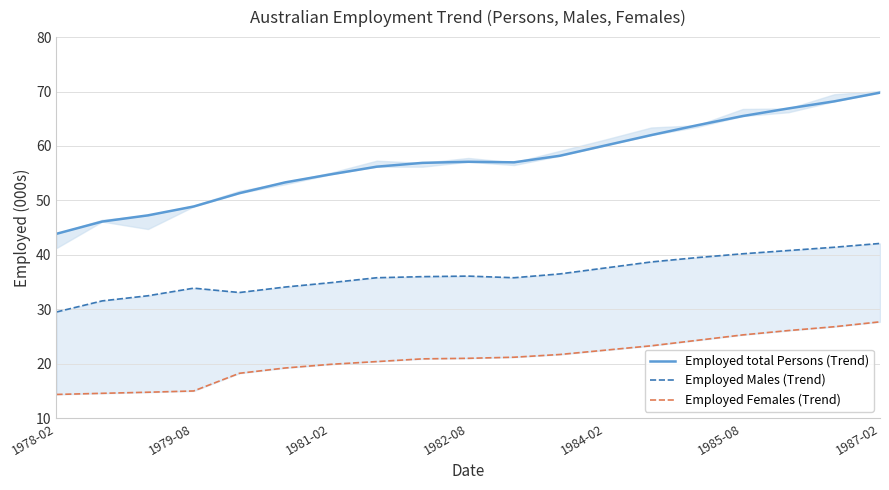

What is the minimum value for Employed total Persons (Trend)?

43.9